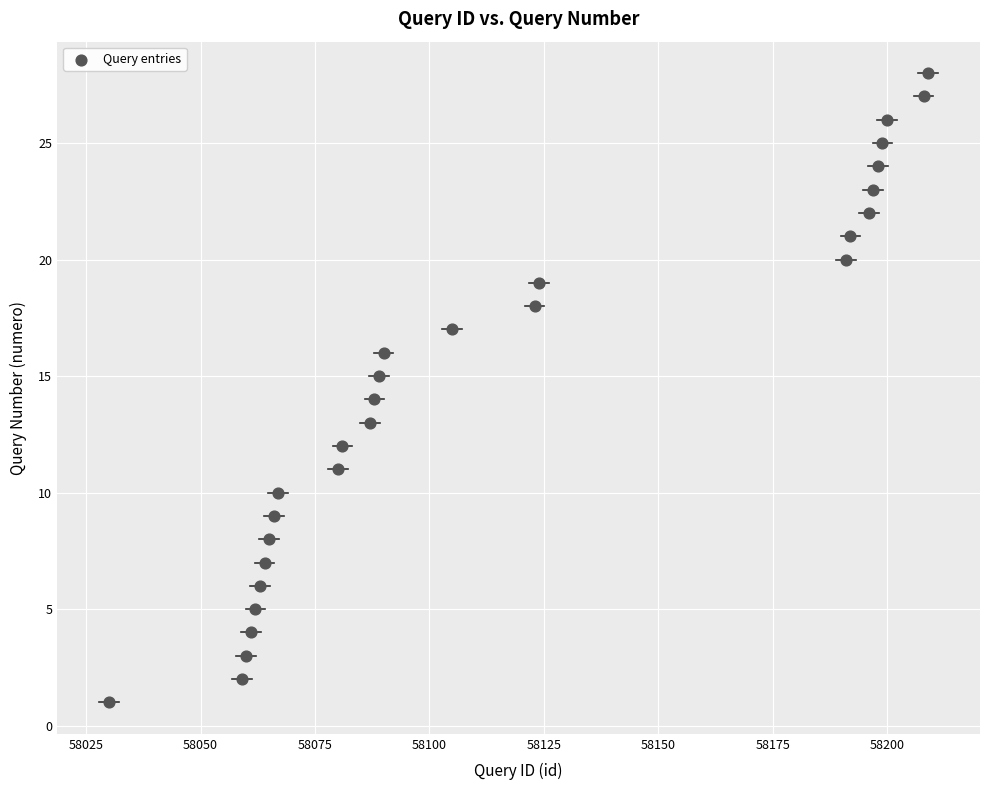

What is the range of Y values (max minus min)?

27